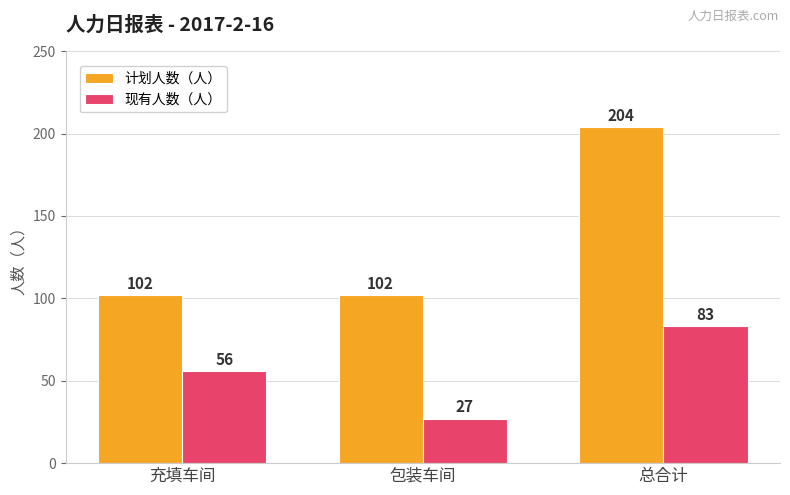

At which label does 现有人数（人） reach its peak?

总合计